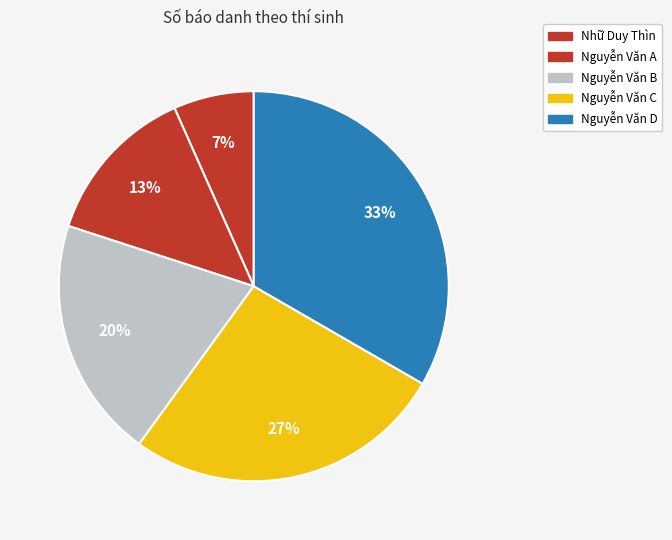

Which slice is the smallest?

Nhữ Duy Thìn